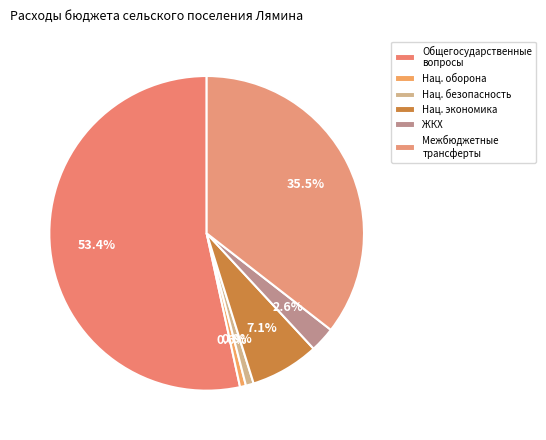

To the nearest percent, what percentage of the pie is Межбюджетные трансферты?

36%